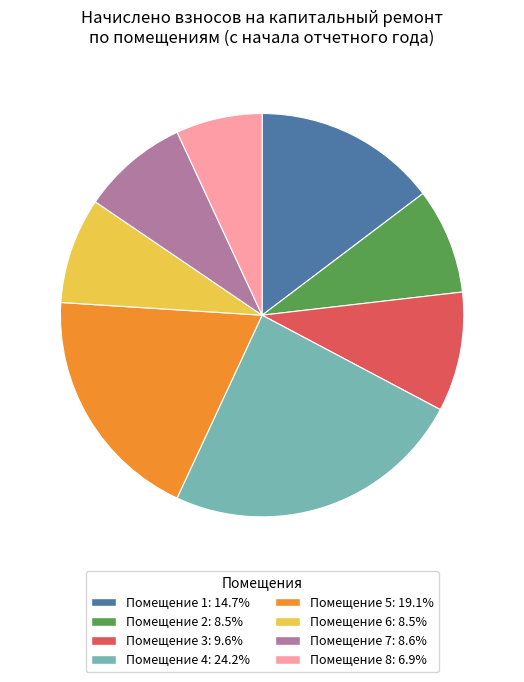

Is there any slice that represents more than half of the pie?

No